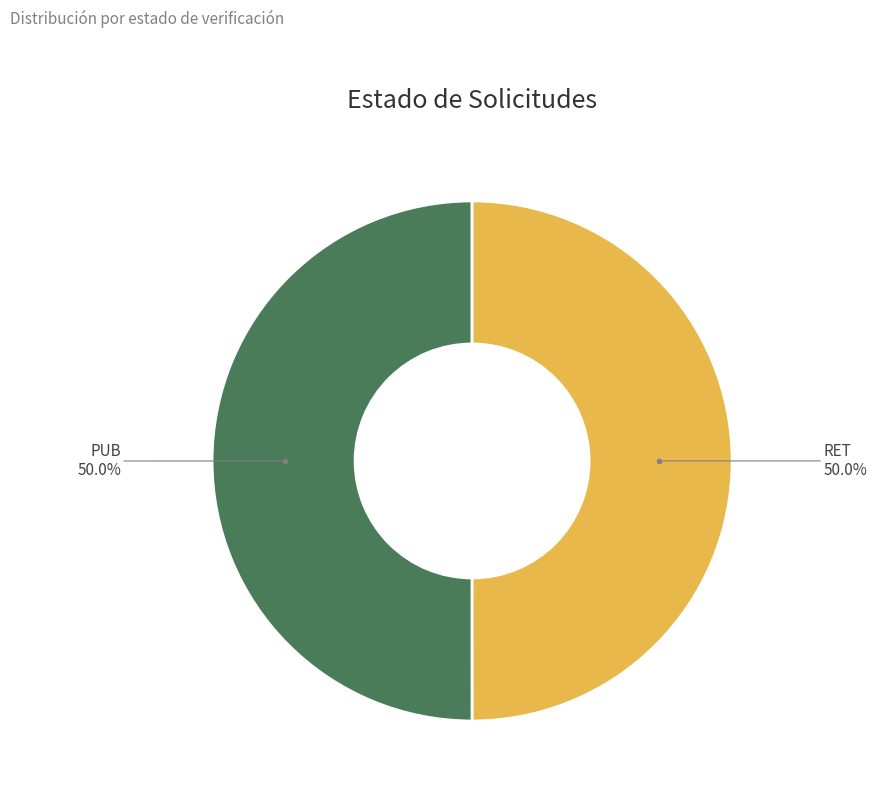

How many segments does this pie chart have?

2